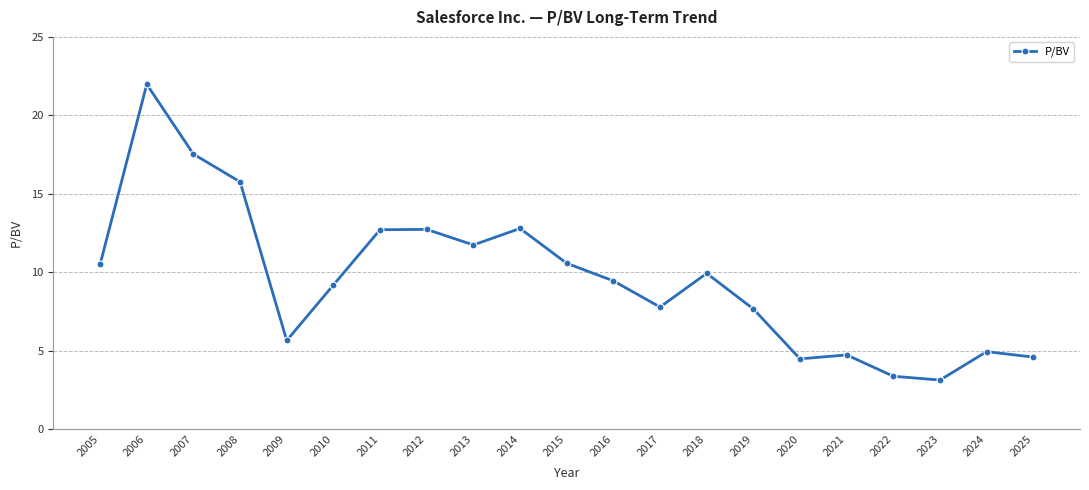

What is the approximate value at 2020?

4.5